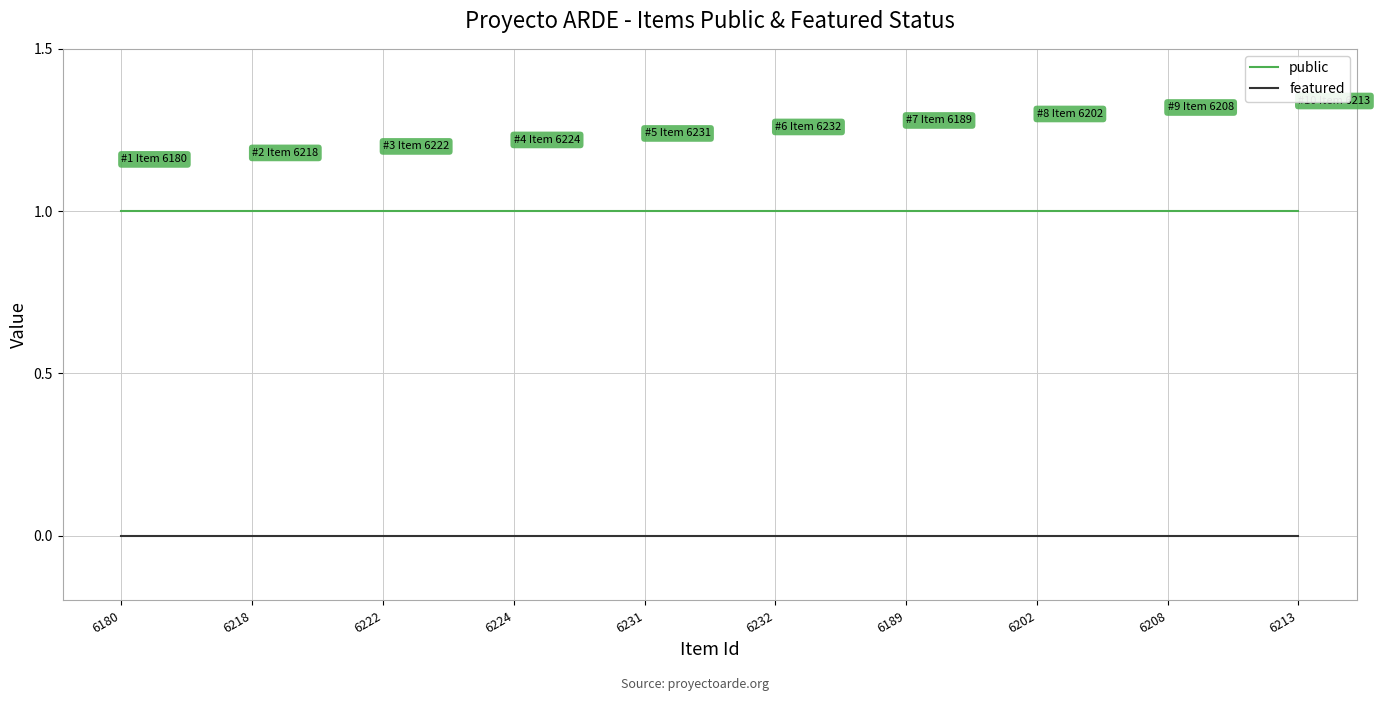

What value does the public series have at 6180?

1